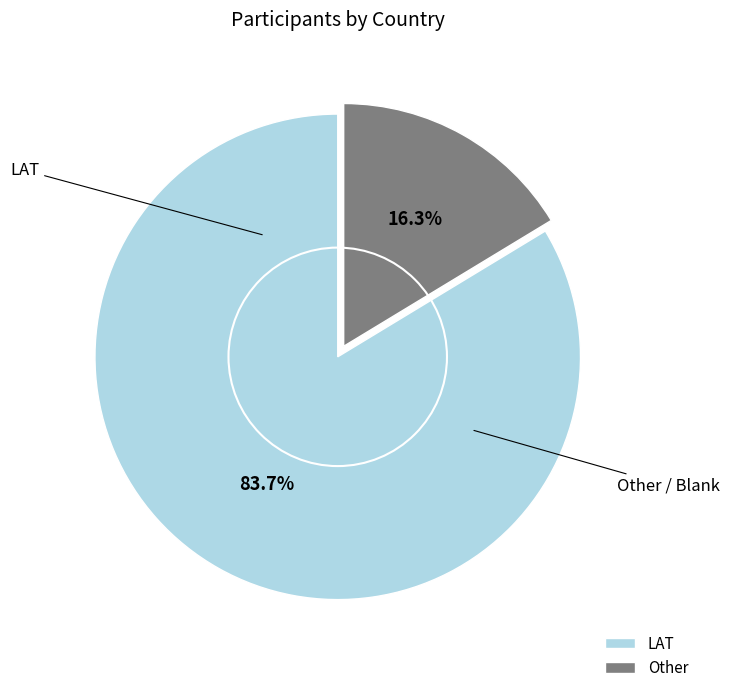

Is it true that Other is 10% of the pie?

False